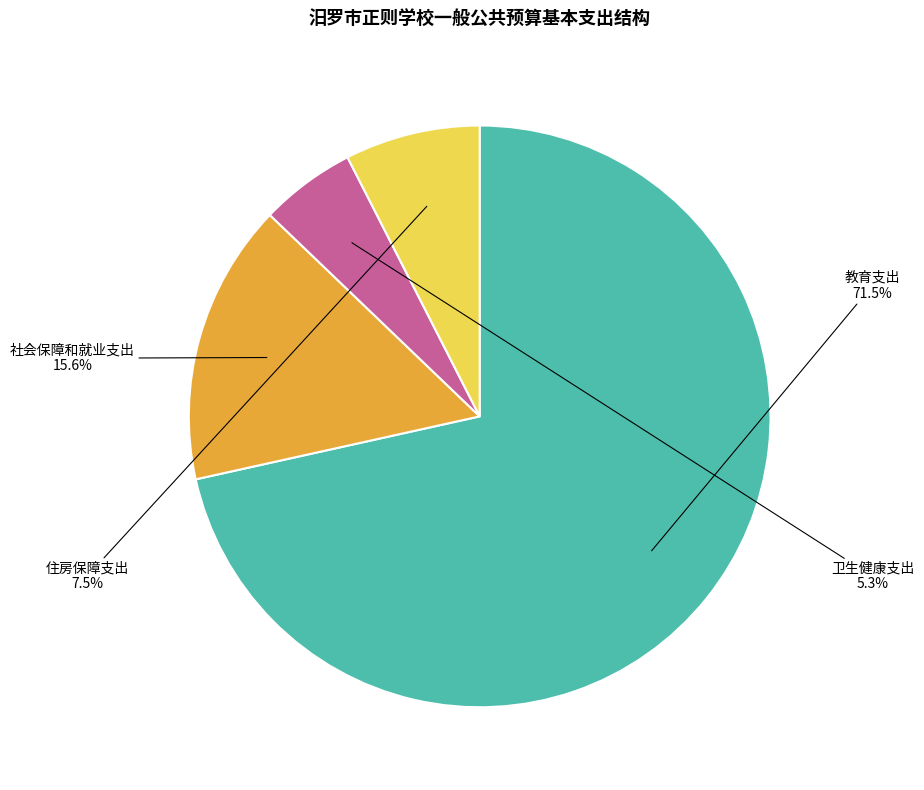

What percentage do 教育支出 and 社会保障和就业支出 together represent?

87.2%